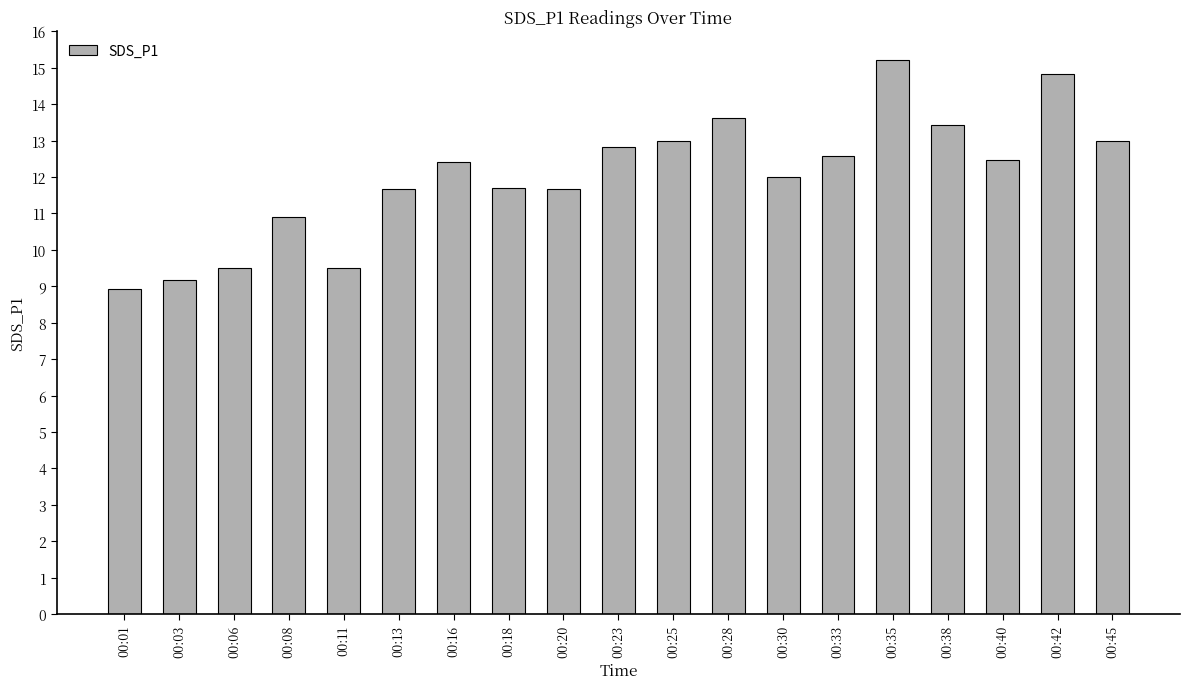

How many distinct data groups are displayed?

1